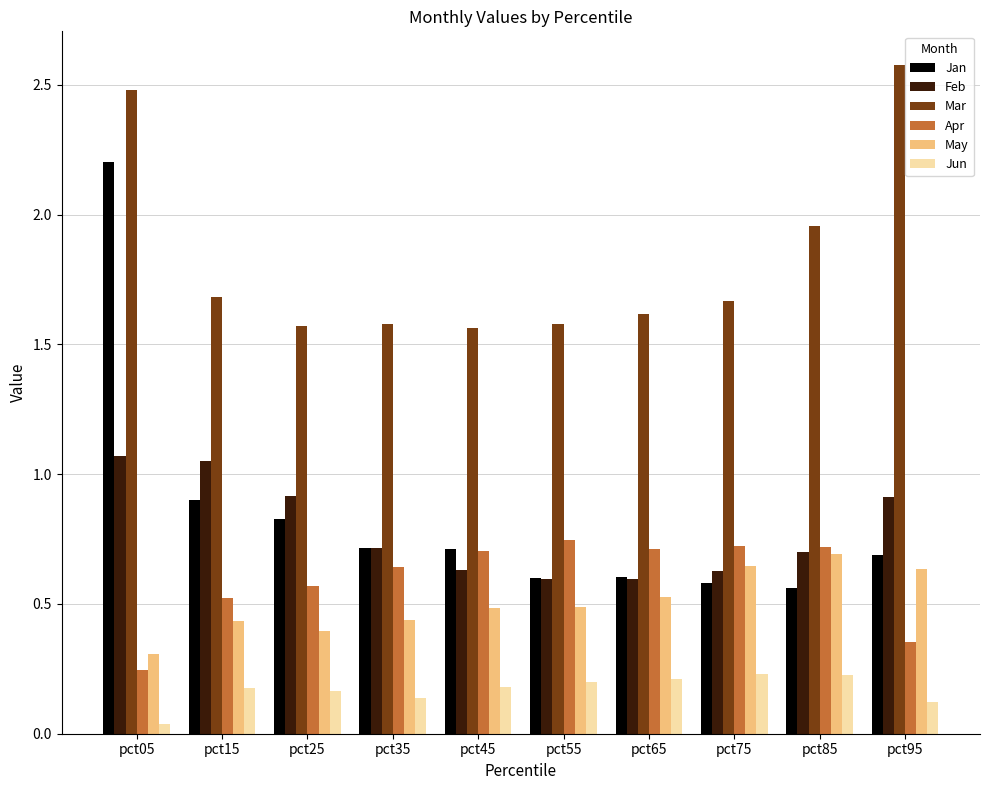

What is the sum of the Feb values at pct65 and pct25?

1.5